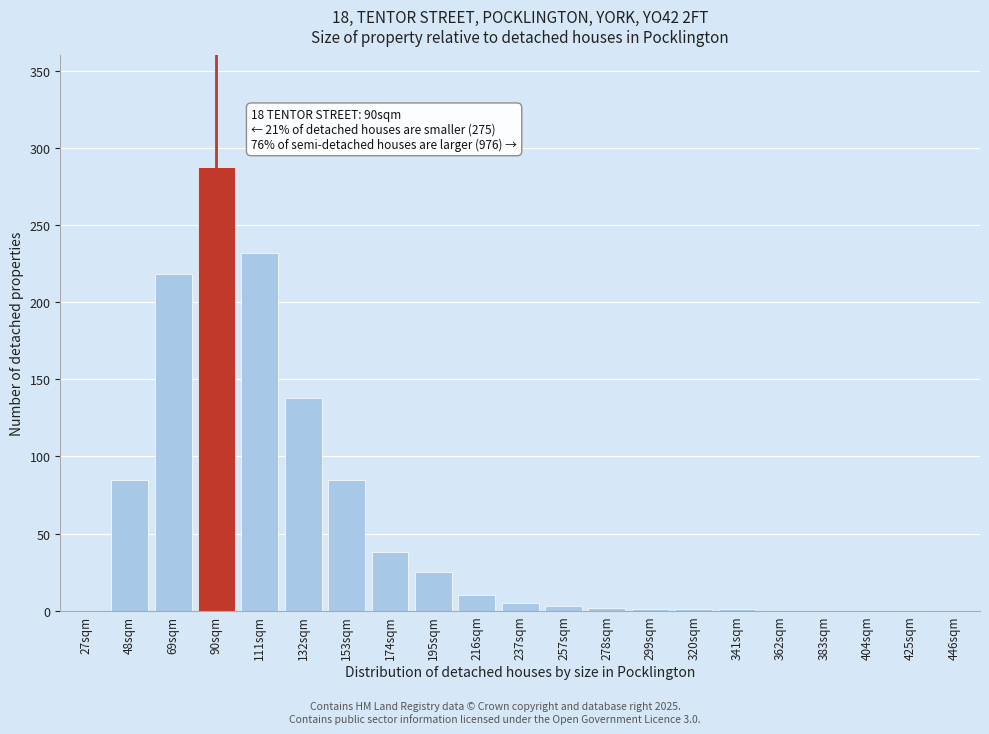

At which label is the value closest to 144?

132sqm